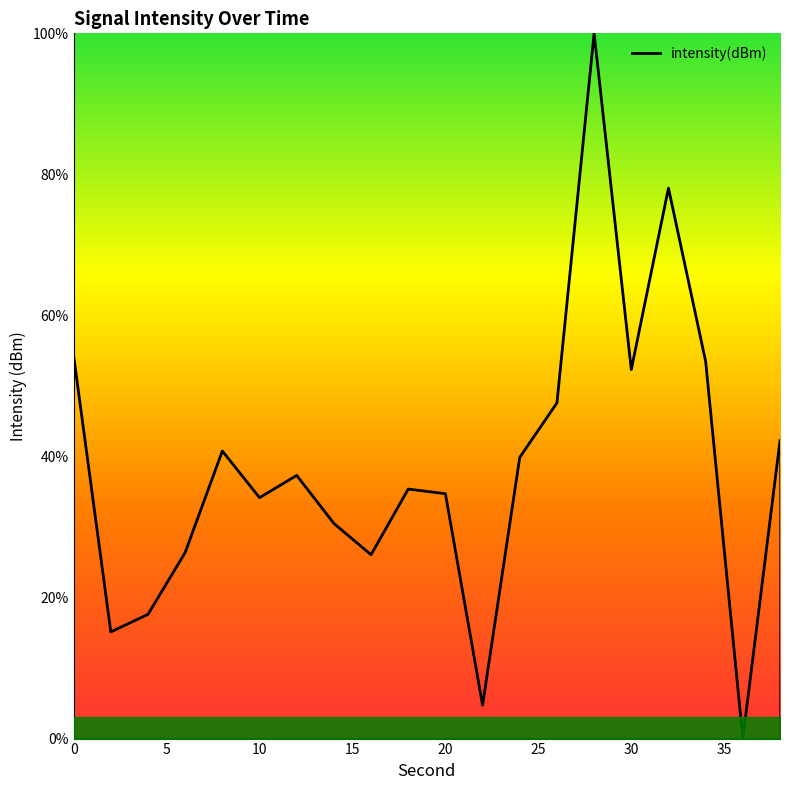

What is the maximum value shown in the chart?

100.0